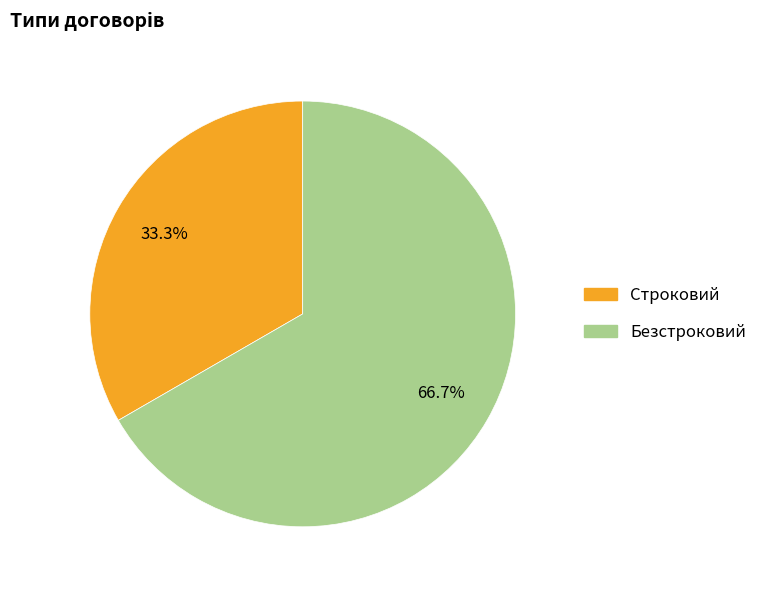

What is the ratio of the value at Безстроковий to the value at Строковий?

2.0